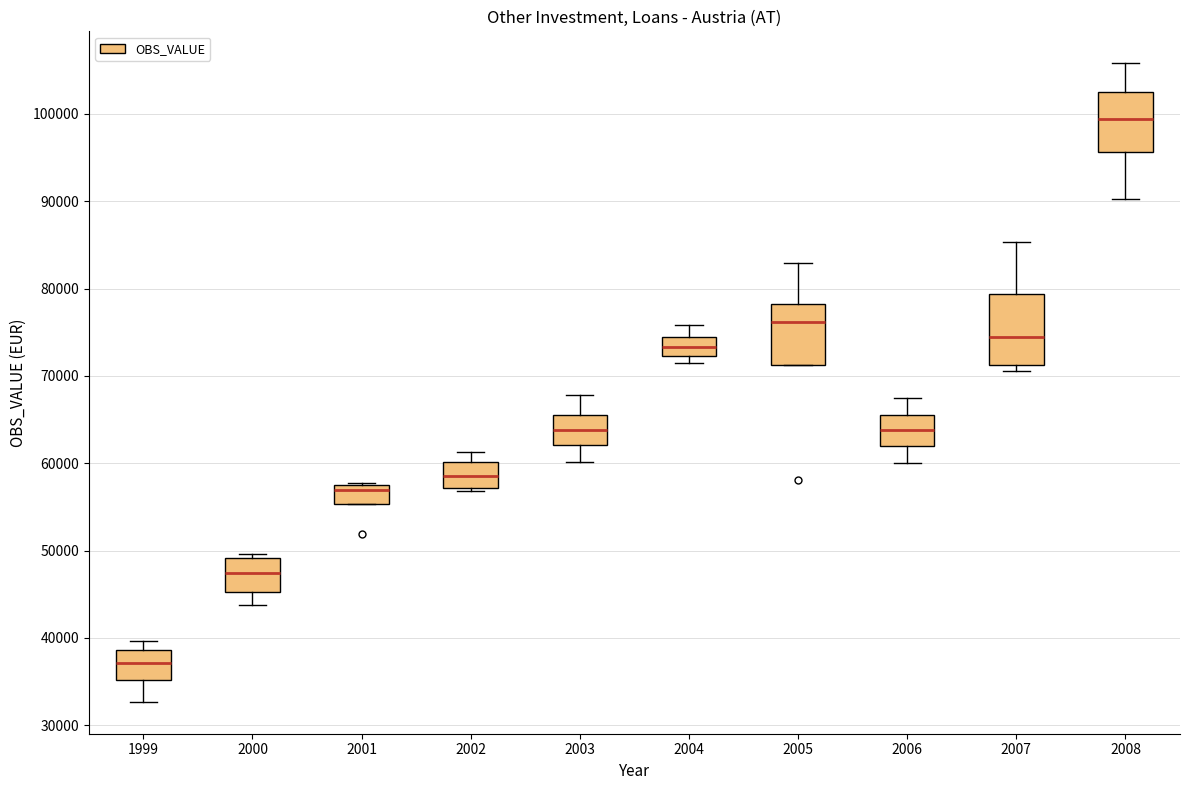

Which box is the tallest, from its lower edge to its upper edge?

2007